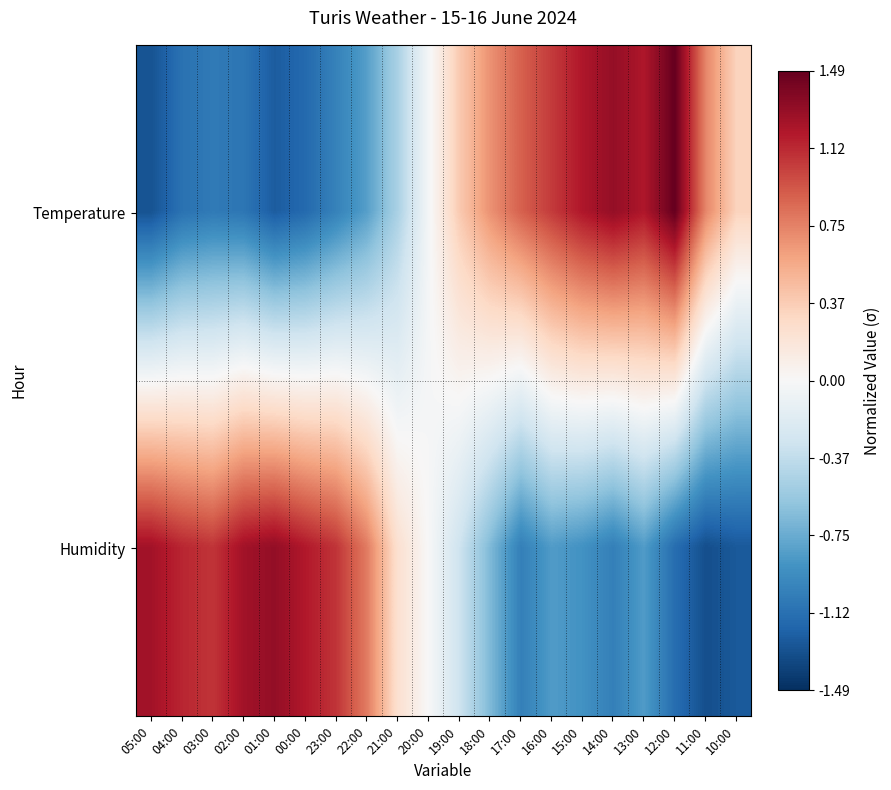

Which series changed the most between 03:00 and 01:00?

Humidity